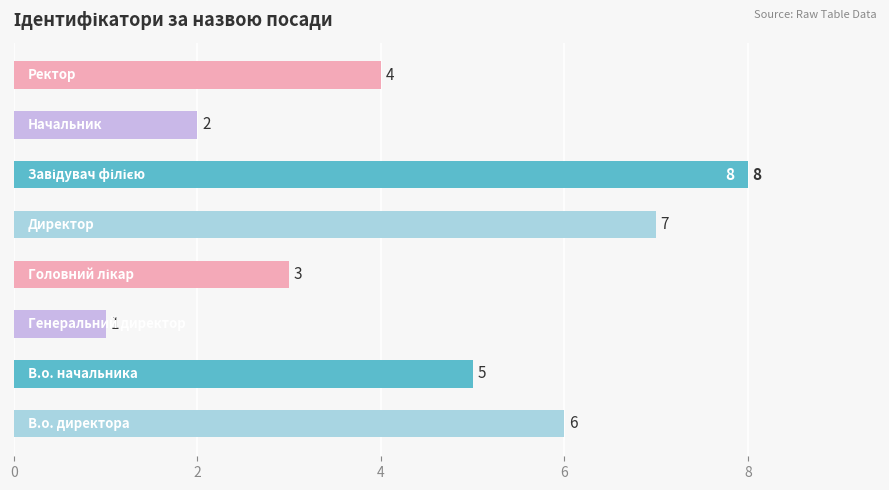

Count the values in the range 3 to 7.

5